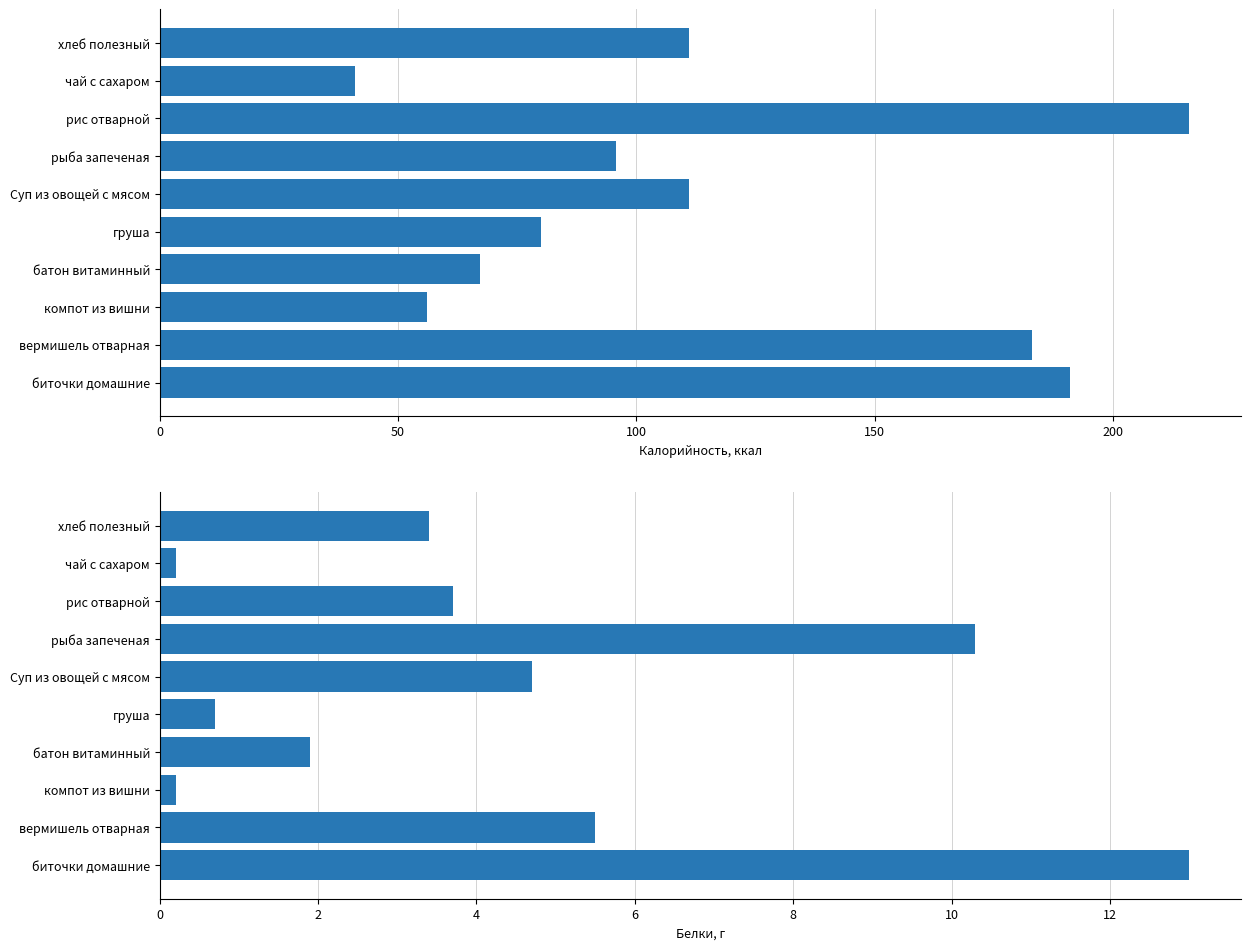

Read the Калорийность value at биточки домашние.

191.0